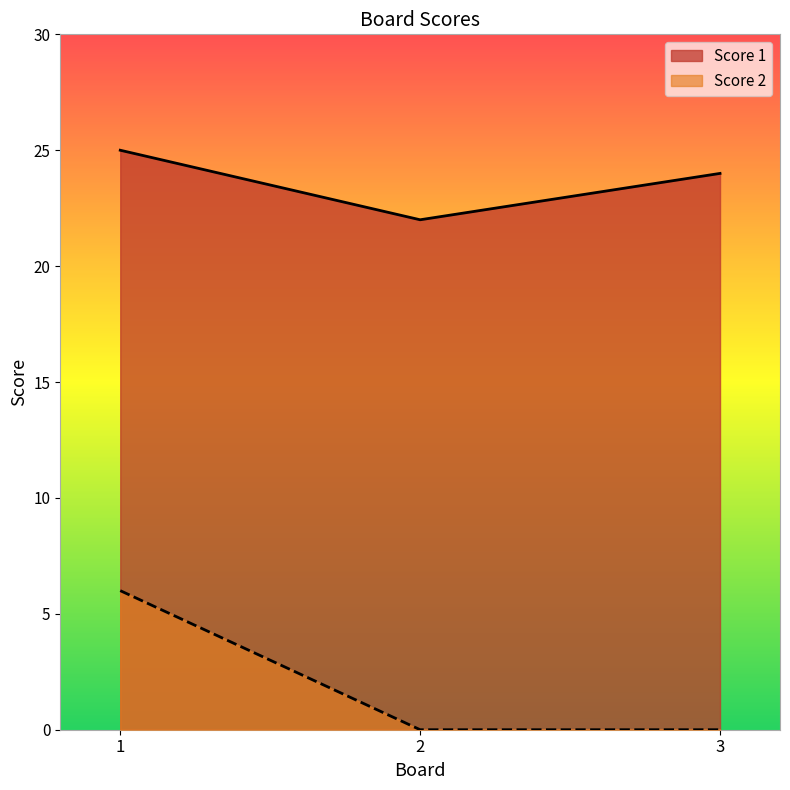

Count the number of categories in the chart.

3